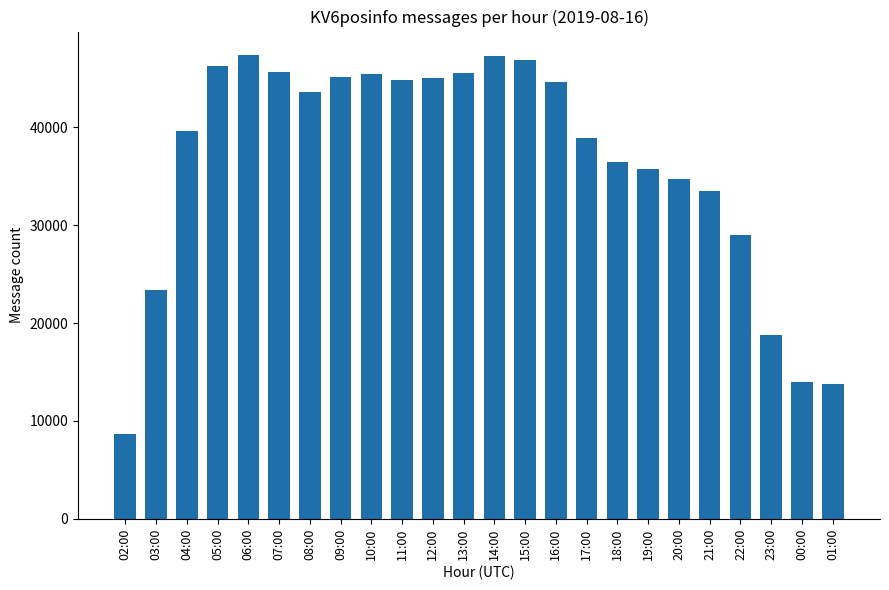

How many categories are shown in the chart?

24